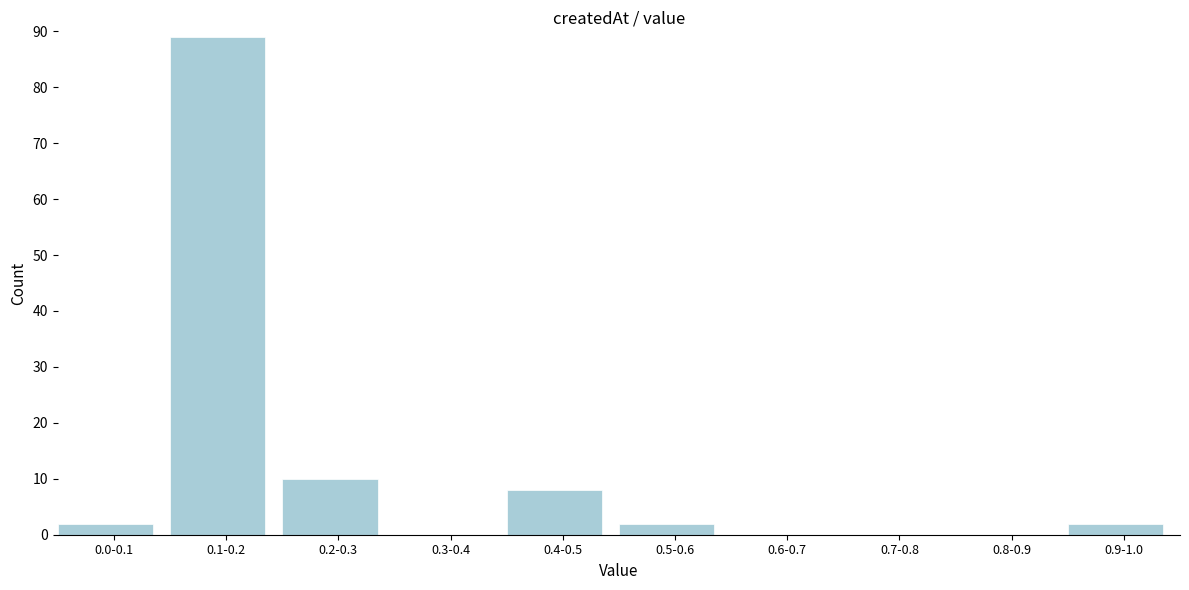

Reading left to right, transcribe all the data shown in this chart.

0.0-0.1=2	0.1-0.2=89	0.2-0.3=10	0.3-0.4=0	0.4-0.5=8	0.5-0.6=2	0.6-0.7=0	0.7-0.8=0	0.8-0.9=0	0.9-1.0=2